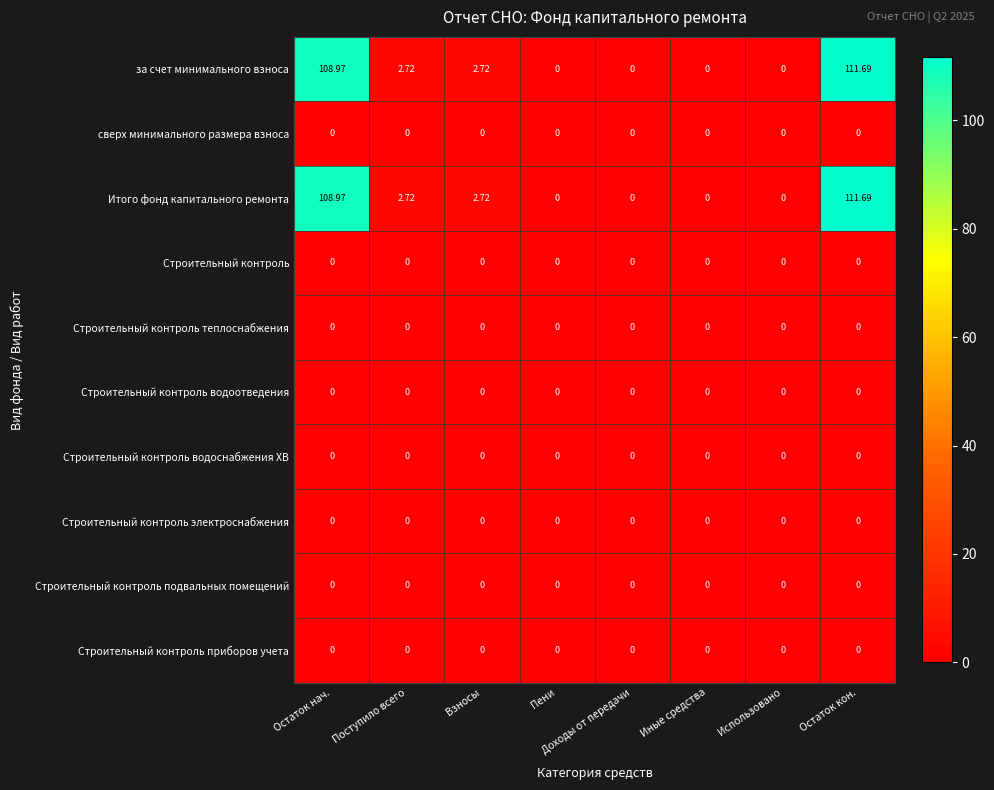

Where does the Итого фонд капитального ремонта series first go above 2?

Остаток нач.